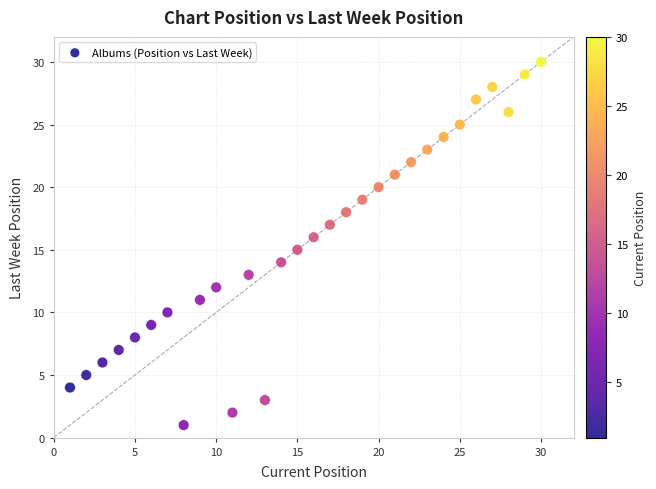

What is the range of Y values (max minus min)?

29